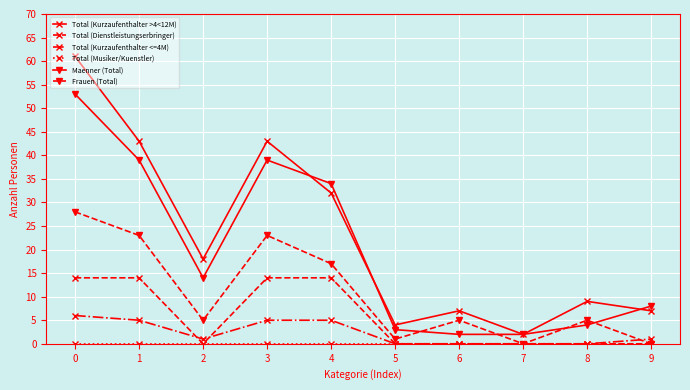

What is the highest value of the Frauen (Total) series?

28